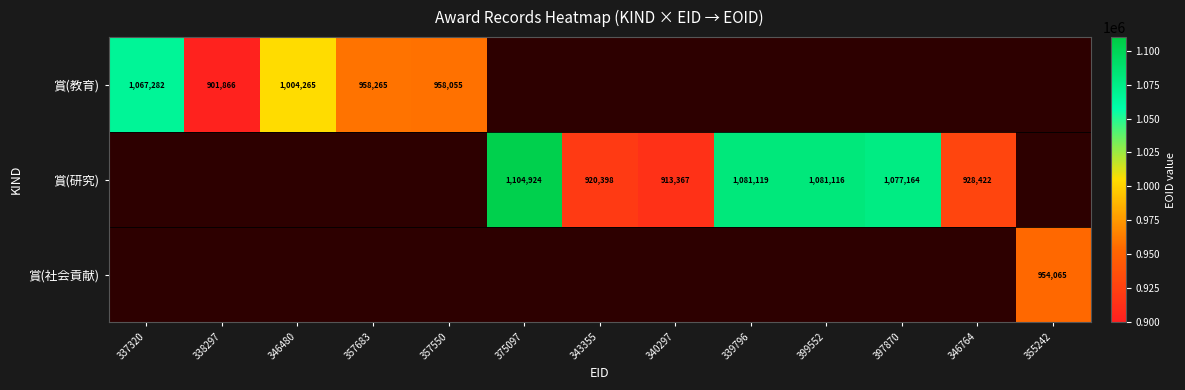

True or false: 賞(研究) has a value of 1560297 at 343355.

False